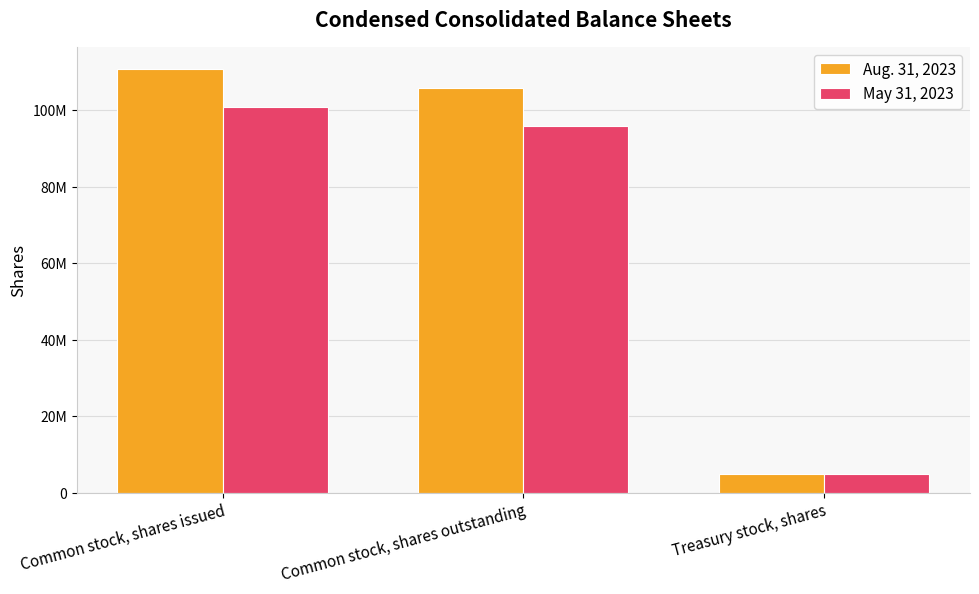

List the series in order of their overall mean, lowest first.

May 31, 2023, Aug. 31, 2023